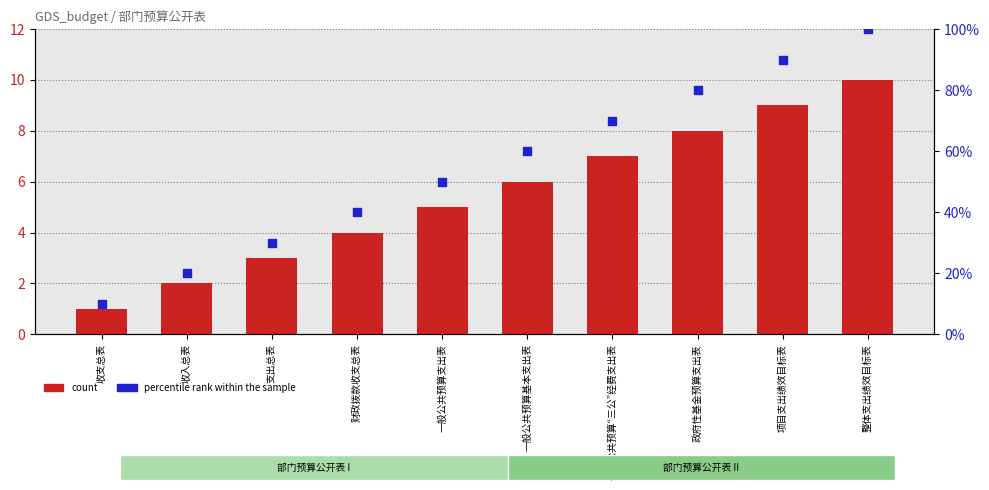

Which series has the largest total across all categories?

percentile rank within the sample